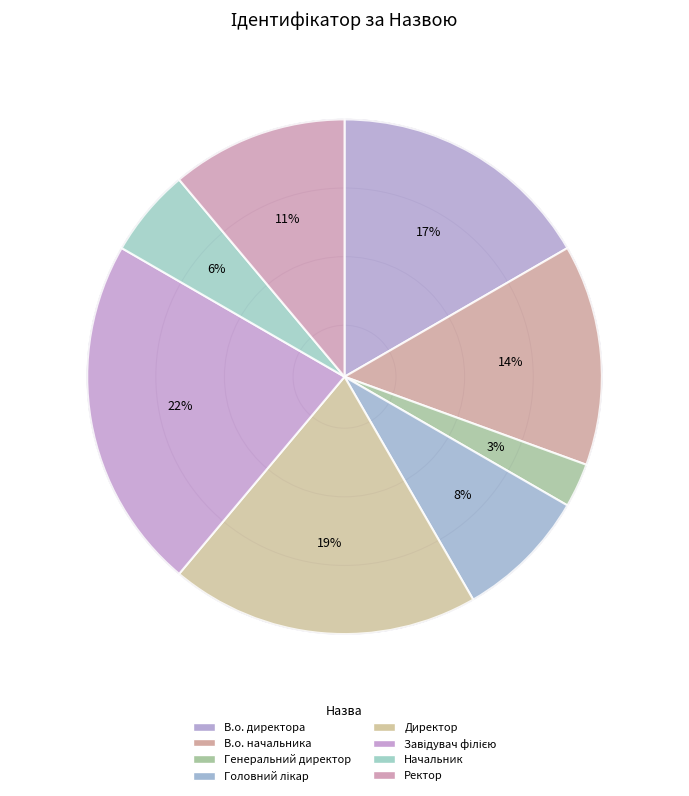

To the nearest percent, what is the difference between the largest and smallest slice percentages?

19%